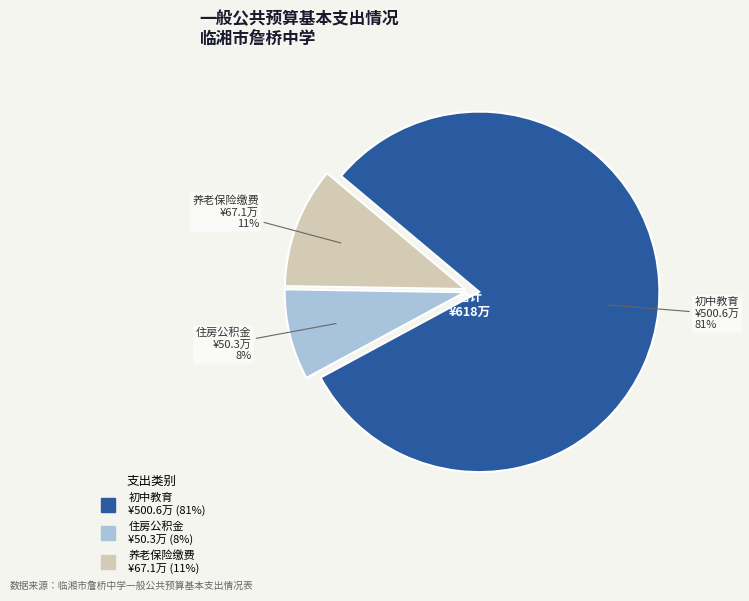

To the nearest percent, what is the difference between the largest and smallest slice percentages?

73%